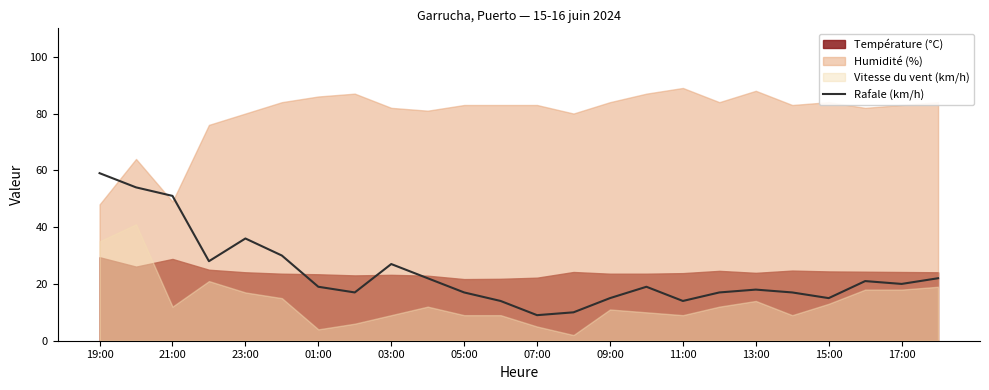

Reading left to right, extract all data points from this chart.

59	54	51	28	36	30	19	17	27	22	17	14	9	10	15	19	14	17	18	17	15	21	20	22